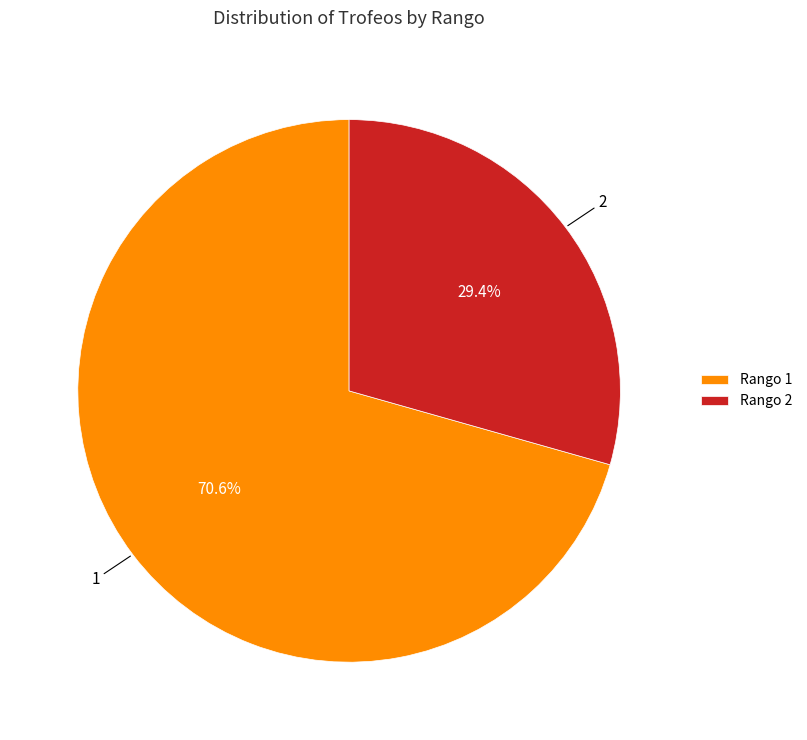

How much of the chart is everything except Rango 2?

70.6%